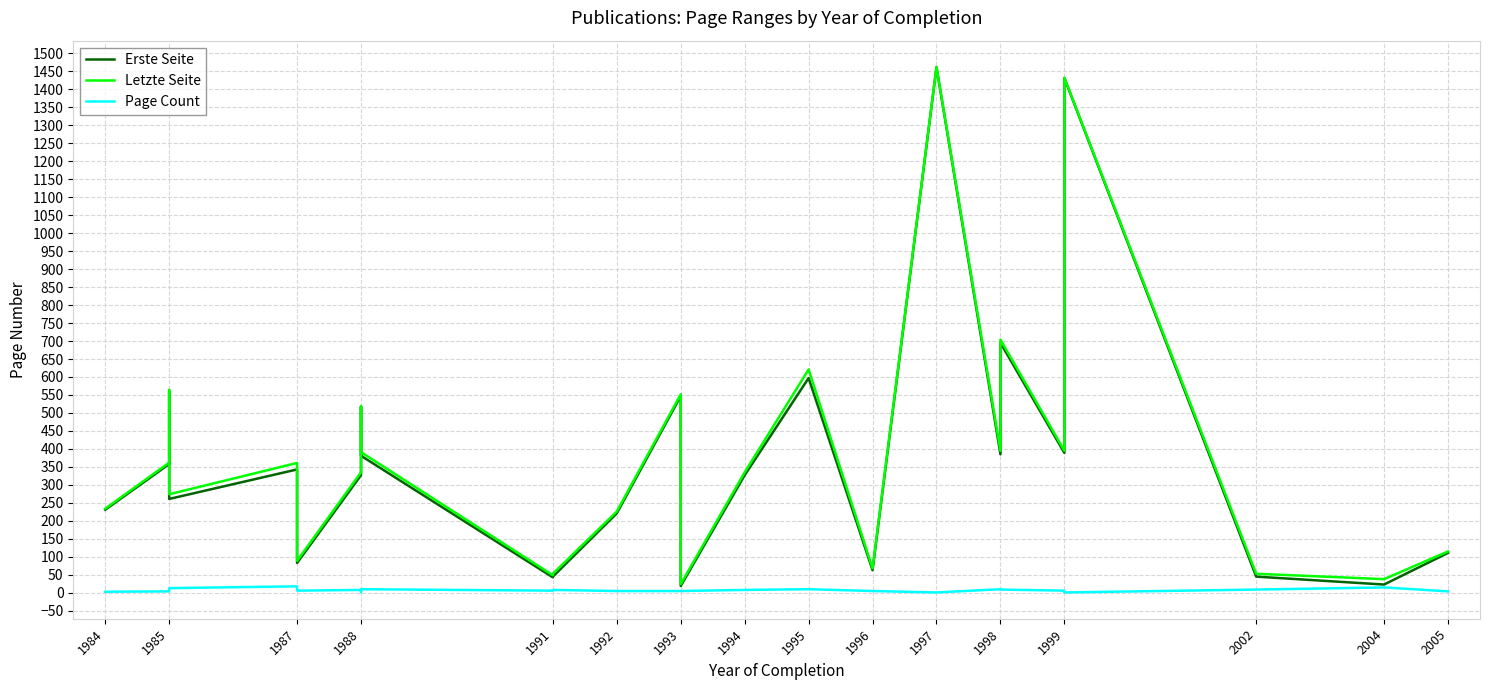

Reading right to left, list all the values displayed in this chart.

Erste Seite: 111	23	45	1431	389	695	385	1461	63	597	327	19	547	221	45	43	381	517	327	83	343	261	559	358	231
Letzte Seite: 115	38	53	1432	395	704	395	1462	68	621	335	24	552	226	53	49	391	519	335	89	361	274	564	362	234
Page Count: 4	15	9	1	6	9	10	1	5	10	8	5	5	5	8	6	10	2	8	6	18	13	5	4	3